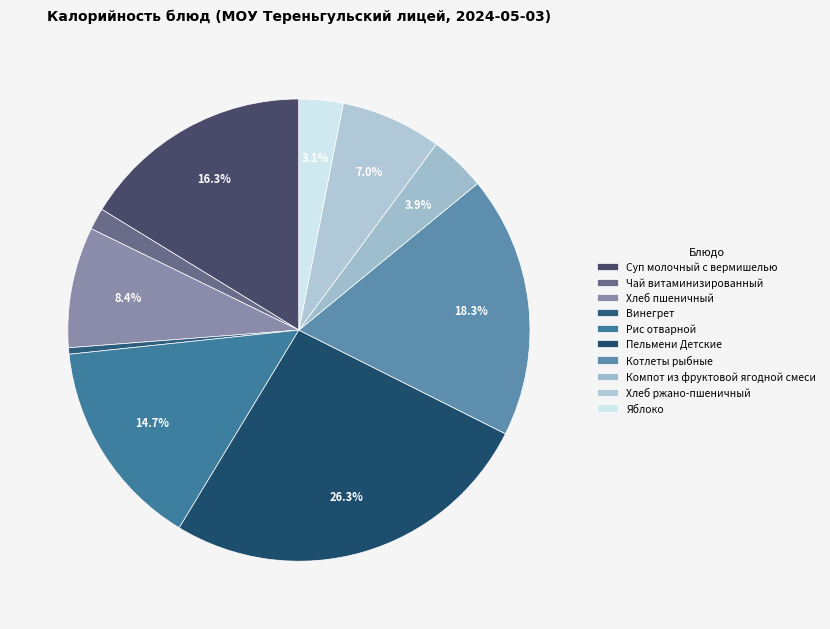

How many slices are in this pie chart?

10